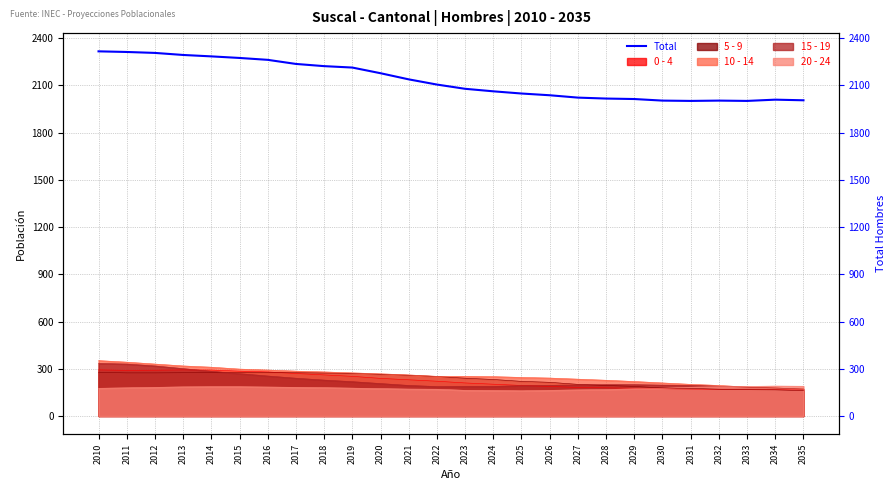

List the labels in order of value, smallest first.

2031, 2033, 2030, 2032, 2035, 2034, 2029, 2028, 2027, 2026, 2025, 2024, 2023, 2022, 2021, 2020, 2019, 2018, 2017, 2016, 2015, 2014, 2013, 2012, 2011, 2010